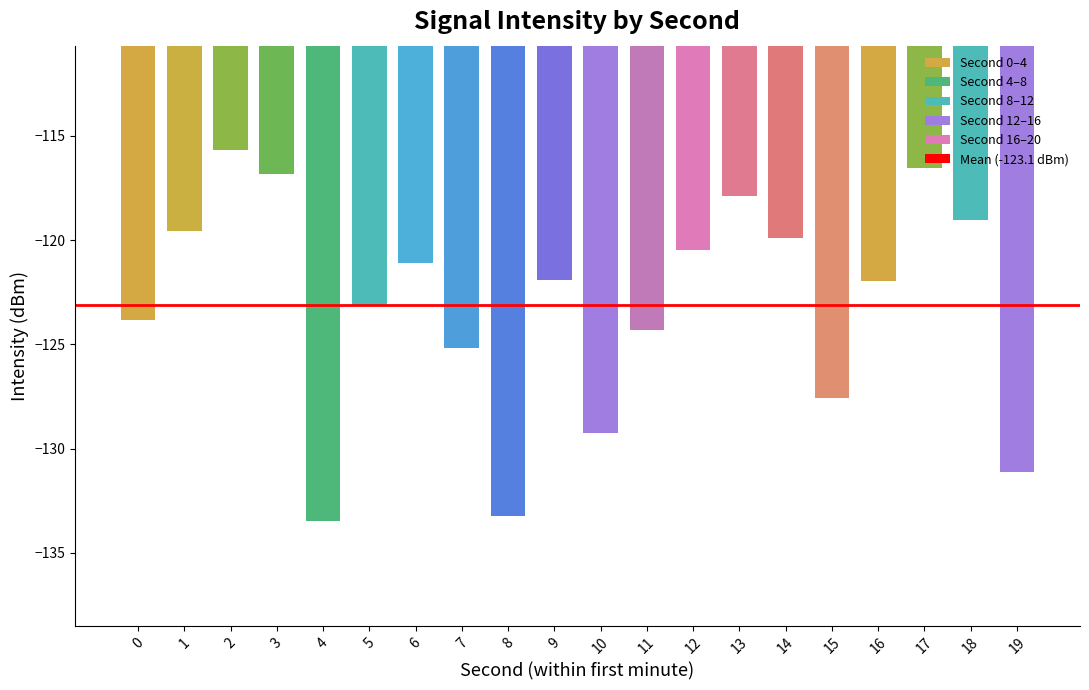

What is the maximum value shown in the chart?

-115.7